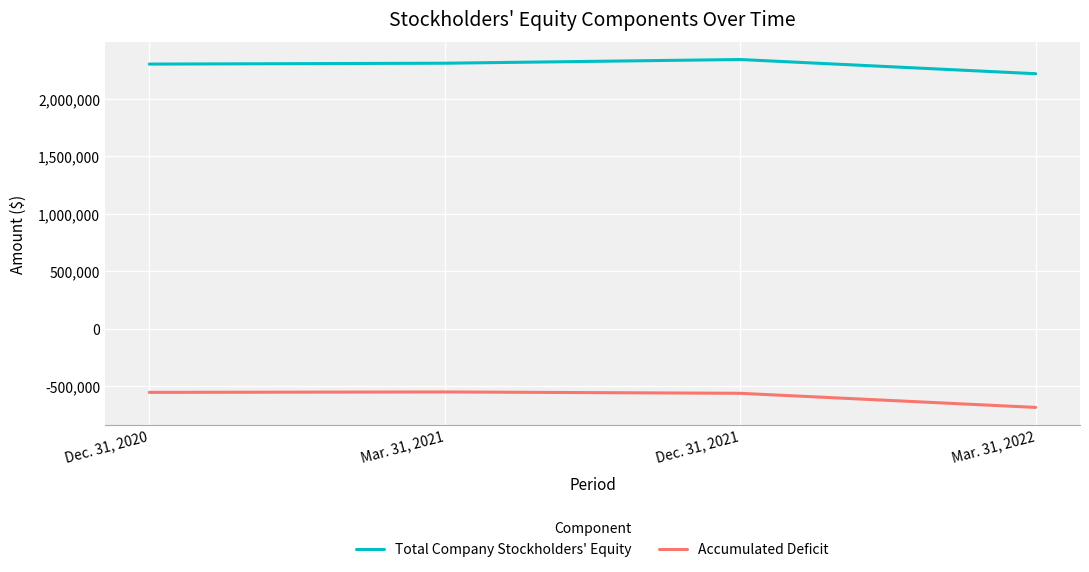

How many values in the Total Company Stockholders' Equity series are below 2308853?

2